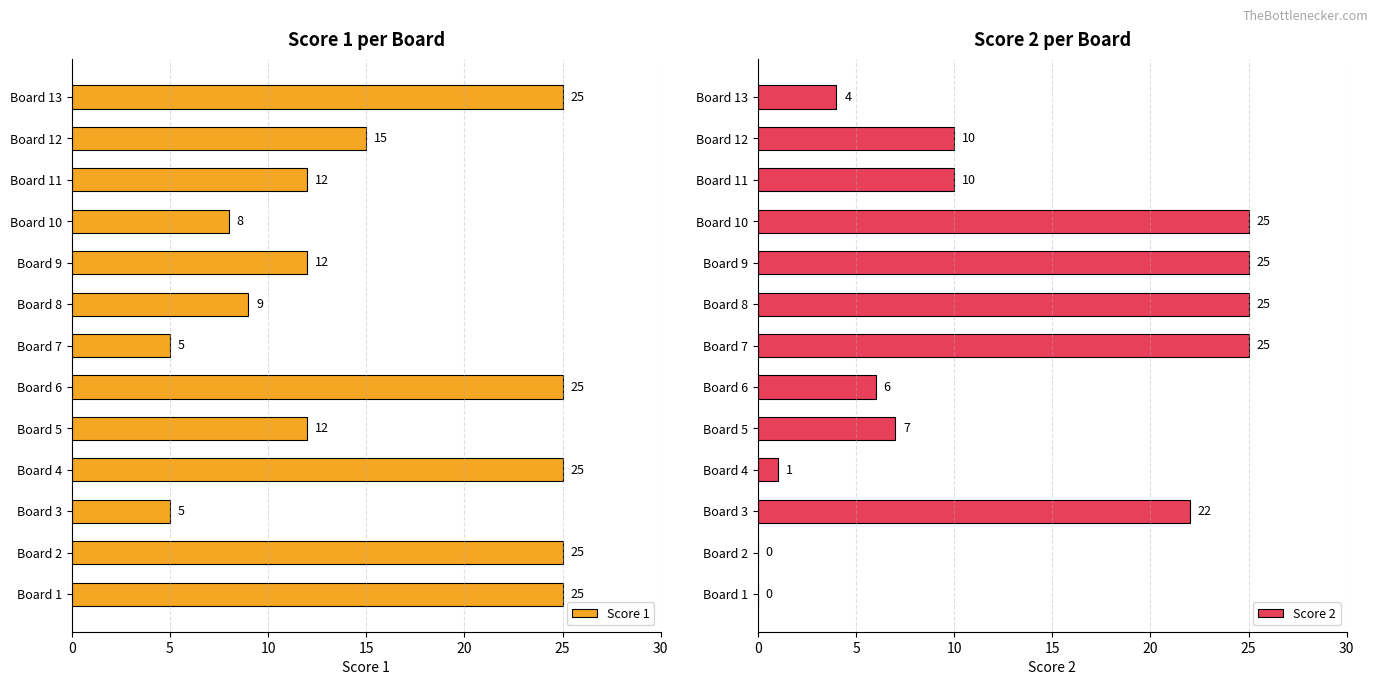

What is the greatest value displayed?

25